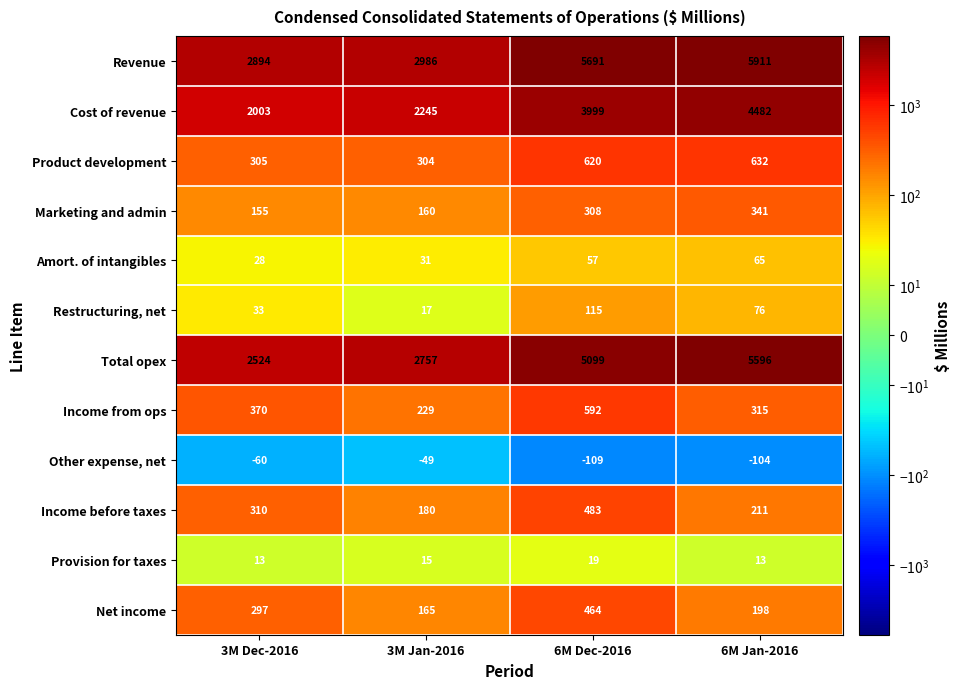

What is the total value across all series at 6M Dec-2016?

17338